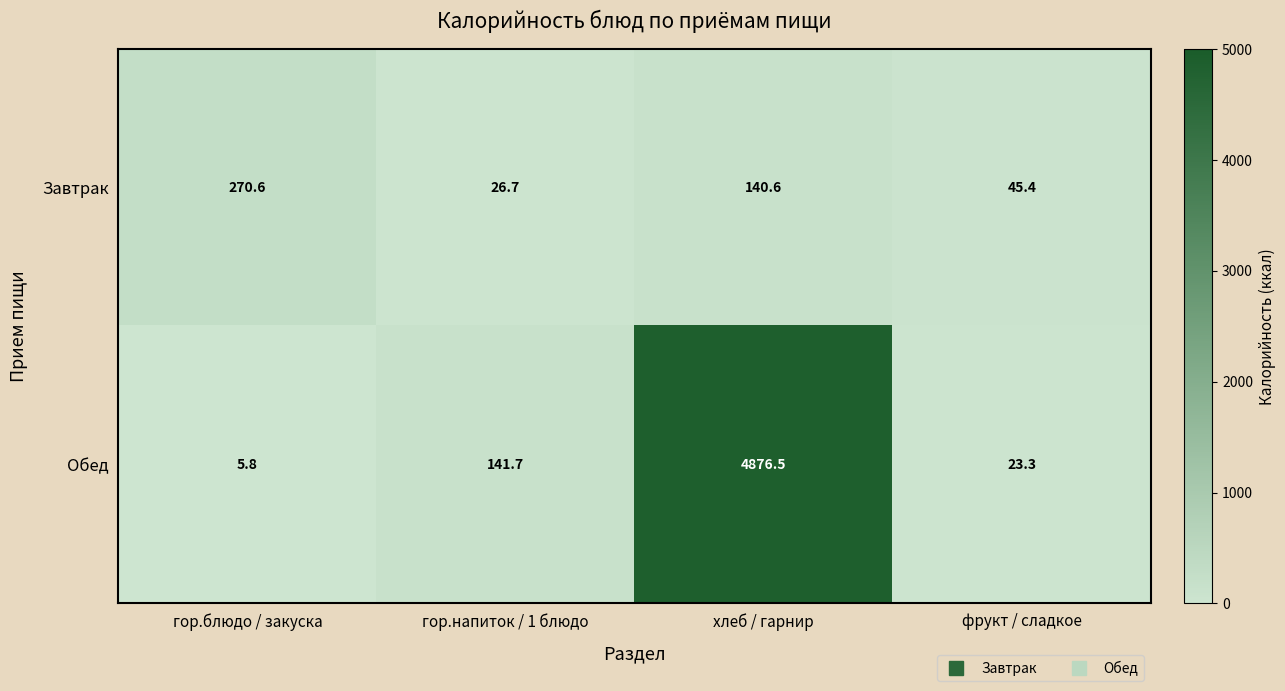

At which category does the chart reach its peak across all series?

хлеб / гарнир